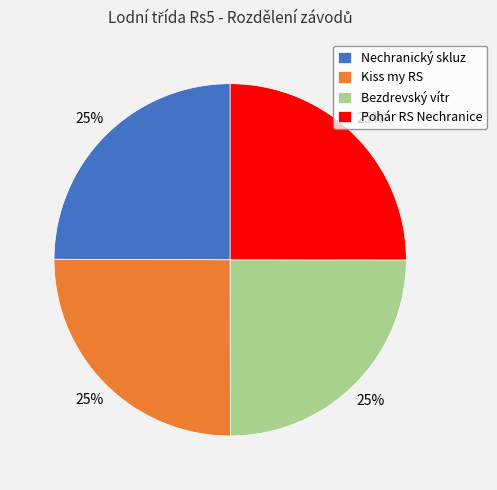

How many segments does this pie chart have?

4